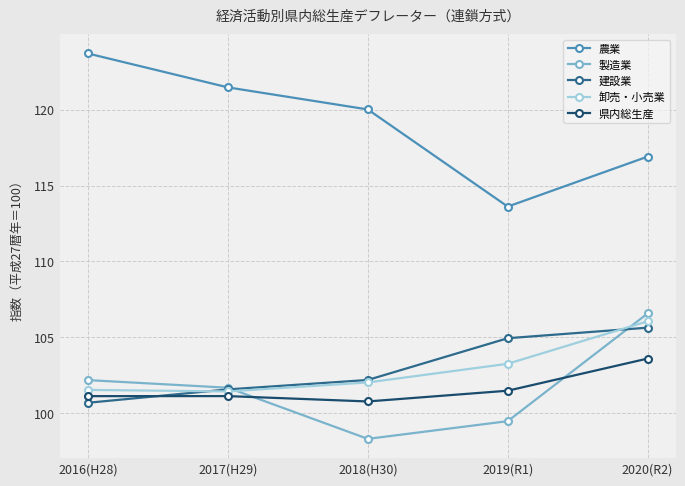

Which series has the widest spread of values?

農業